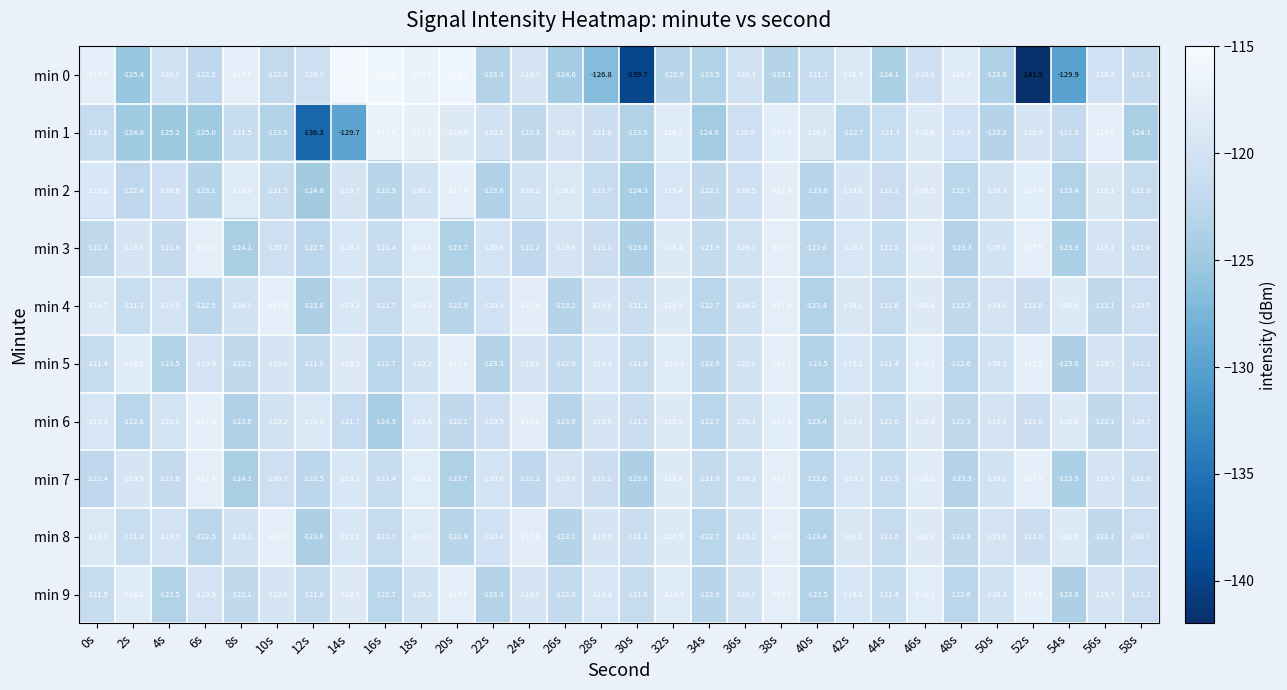

What is the maximum value shown in the chart?

-115.6